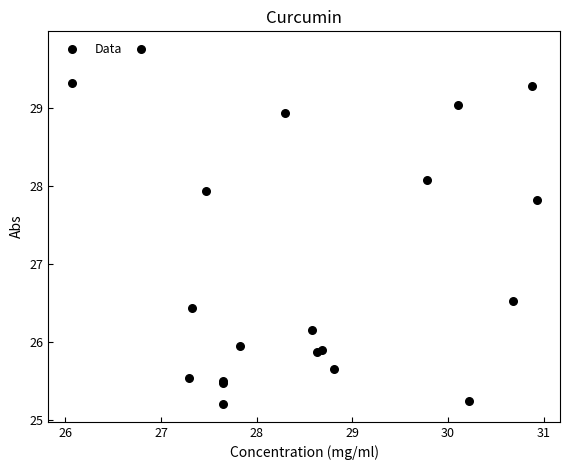

What Y value in the scatter plot is closest to 27?

26.5